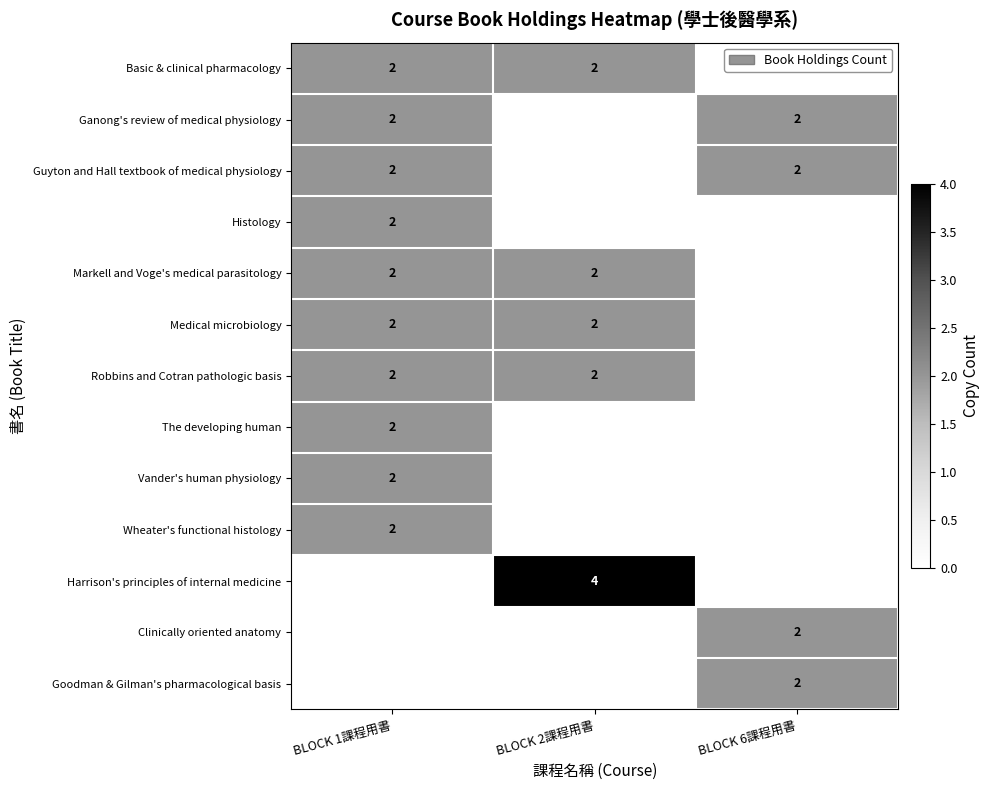

Is it true that Robbins and Cotran pathologic basis equals 3 at BLOCK 1課程用書?

False